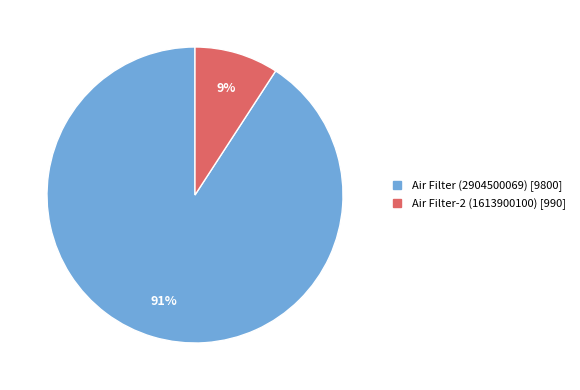

Which category has the biggest portion of the pie?

Air Filter (2904500069)